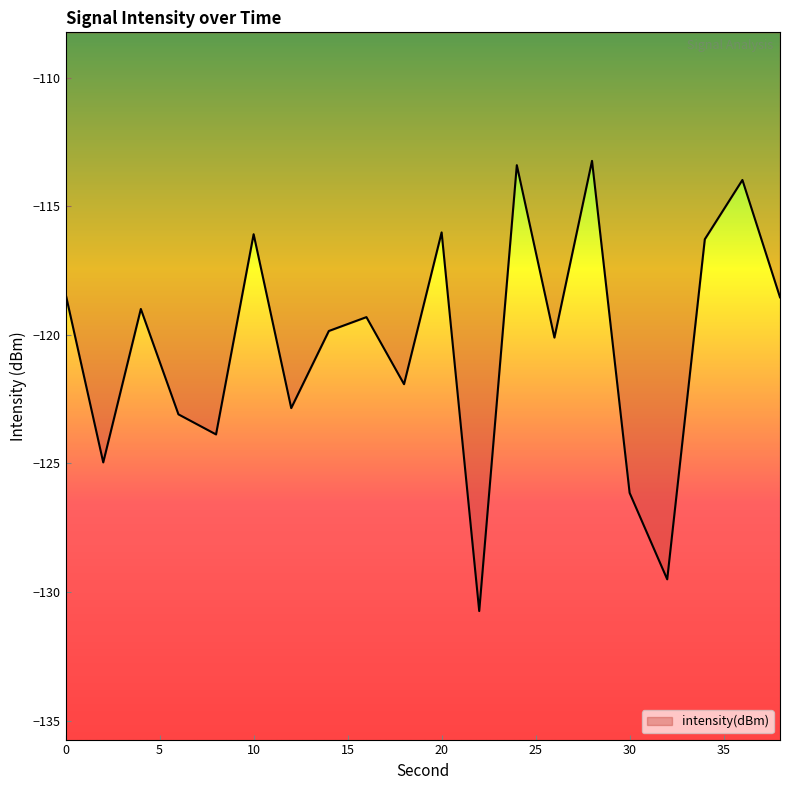

What is the difference between the maximum and minimum values?

17.5